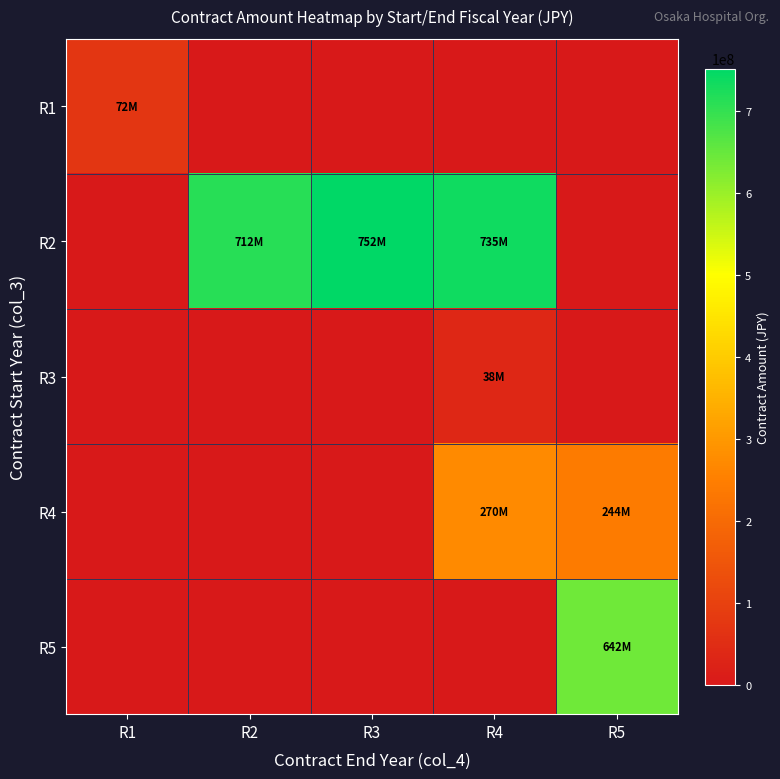

What is the total value across all series at R1?

71740080